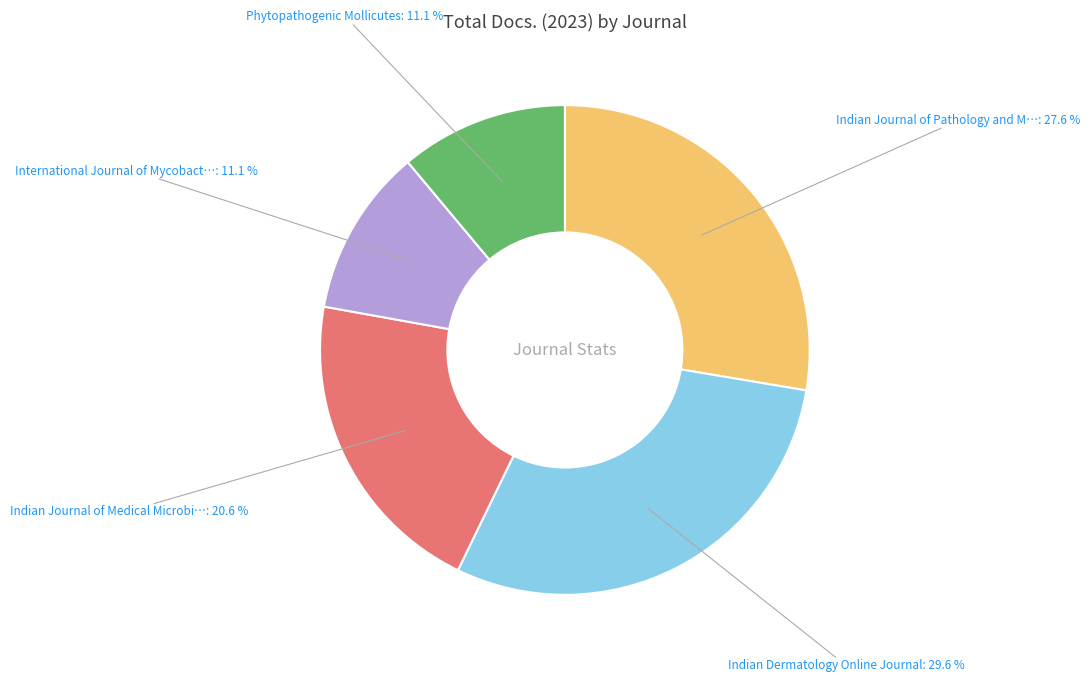

Does any single category account for the majority?

No